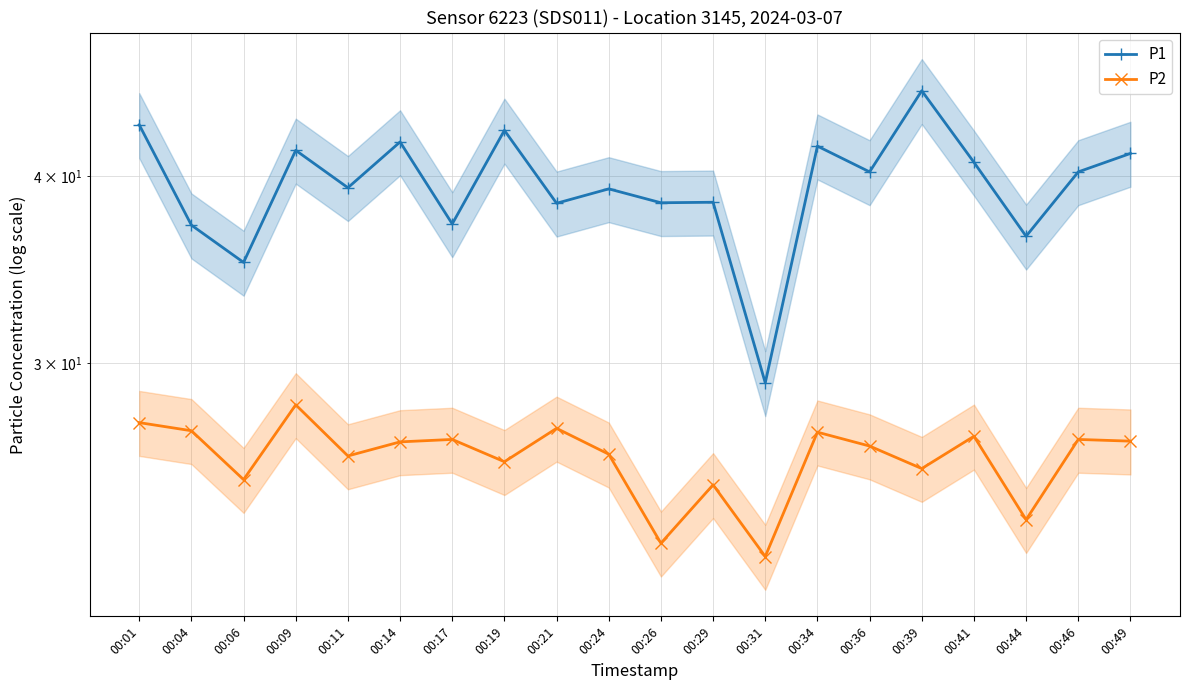

Is the value of P1 at 00:09 greater than the value of P2 at 00:49?

Yes